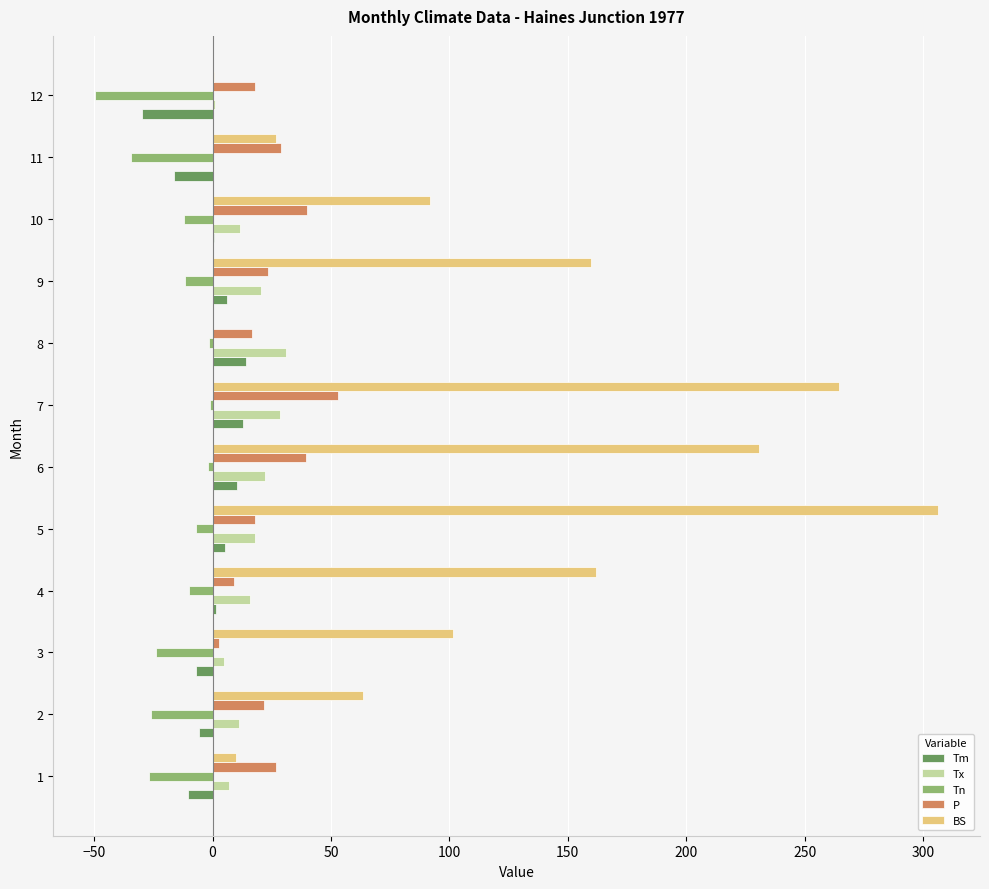

Between 7 and 10, which series saw the biggest shift?

BS